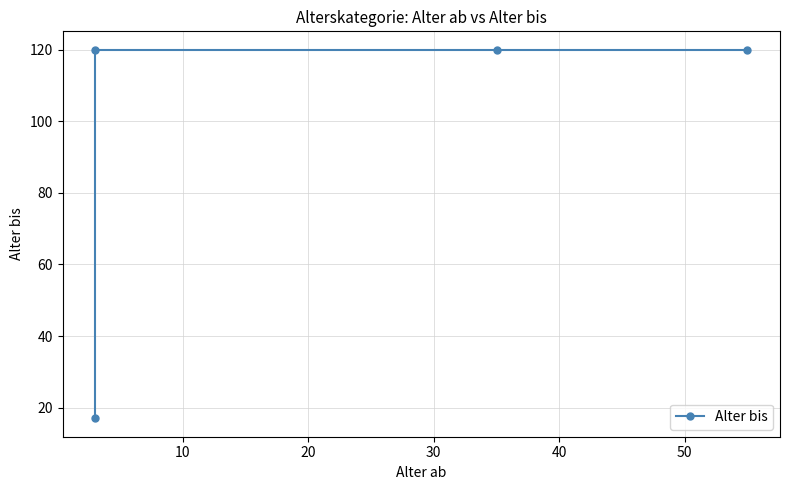

What is the difference between the maximum and minimum values?

103